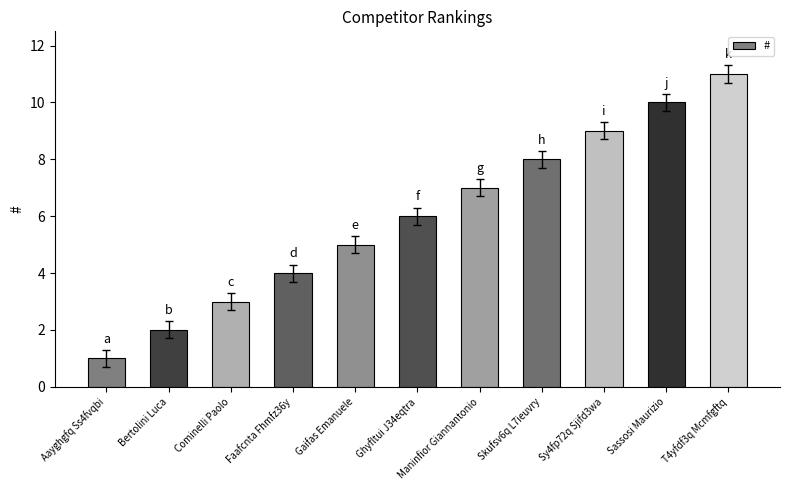

Rank the categories by value from highest to lowest.

T4yfdf3q Mcmfgftq, Sassosi Maurizio, Sy4fp72q Sjifd3wa, Skufsv6q L7ieuvry, Maninfior Giannantonio, Ghyfltui J34eqtra, Gaifas Emanuele, Faafcnta Fhmfz36y, Cominelli Paolo, Bertolini Luca, Aayghgfq Ss4fvqbi